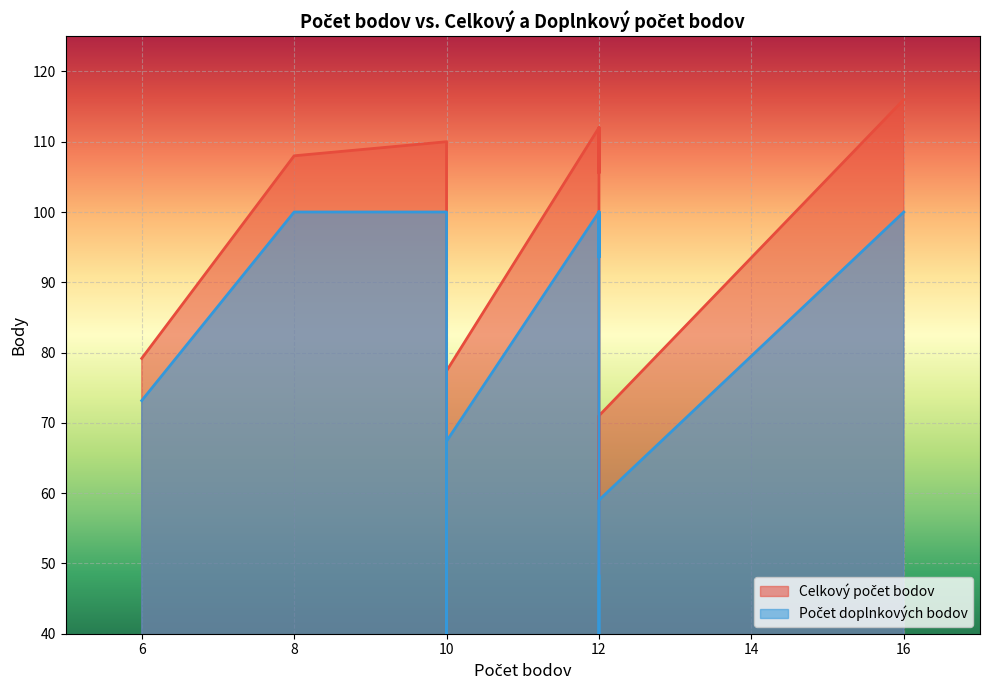

The Celkový počet bodov series shows 65.0 at 9. True or false?

False